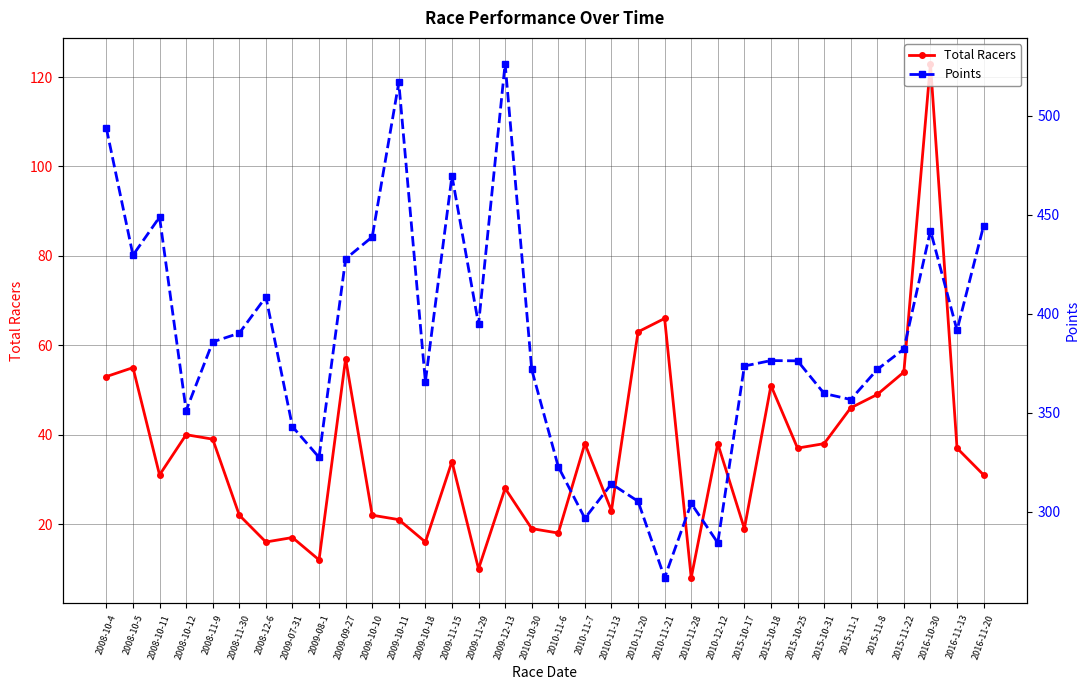

Rank the series by their average value, from highest to lowest.

Points, Total Racers